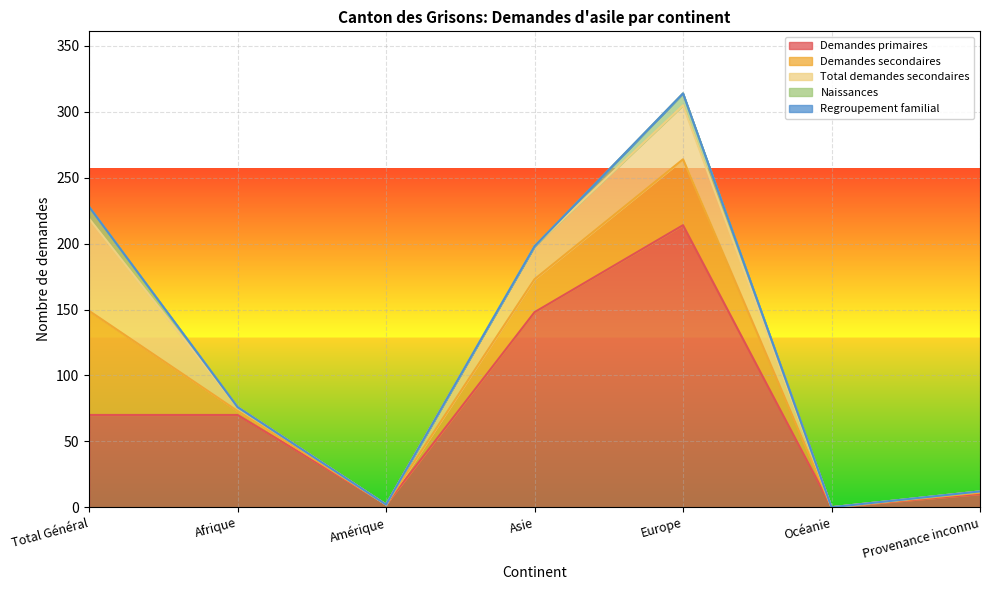

How many lines are shown in the chart?

5